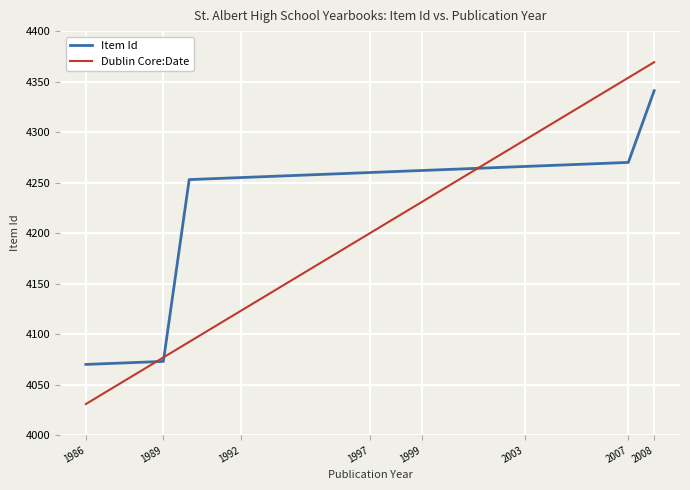

What is the difference between the Item Id values at 1986 and 2007?

200